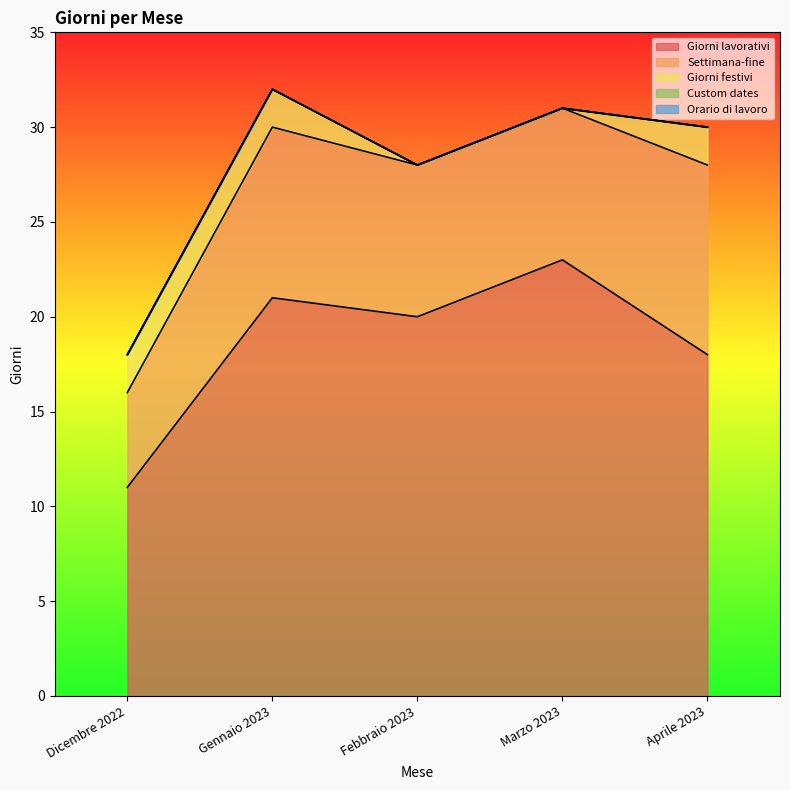

At how many categories does at least one series exceed 4?

5